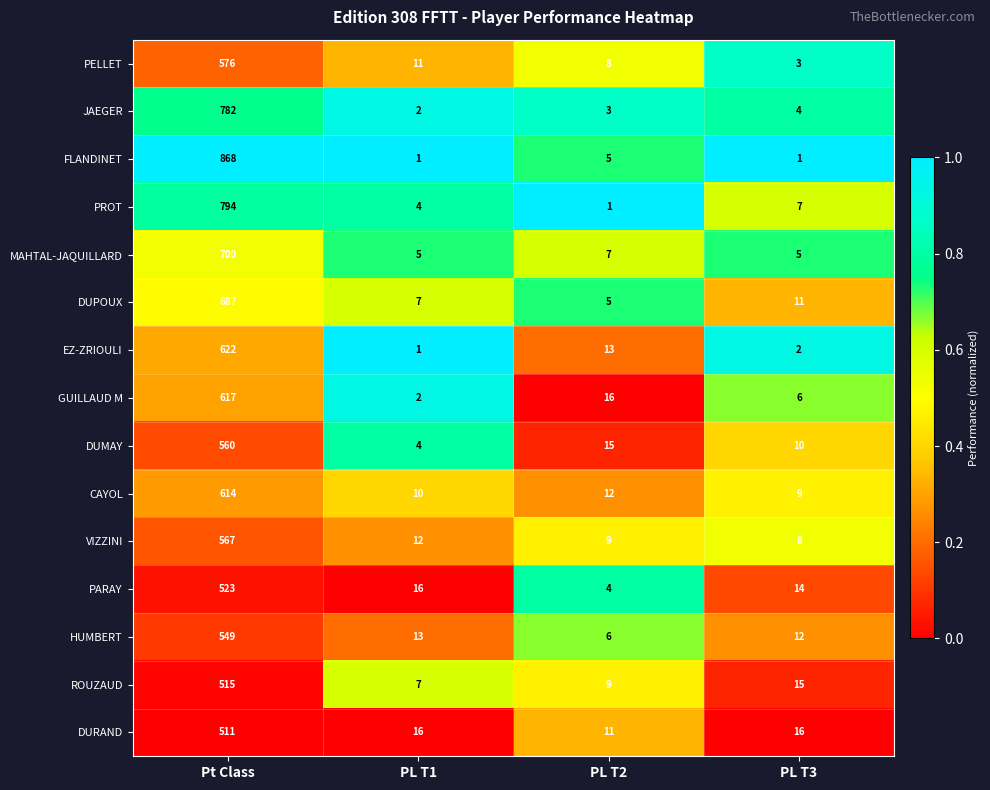

Which series has the largest total across all categories?

FLANDINET